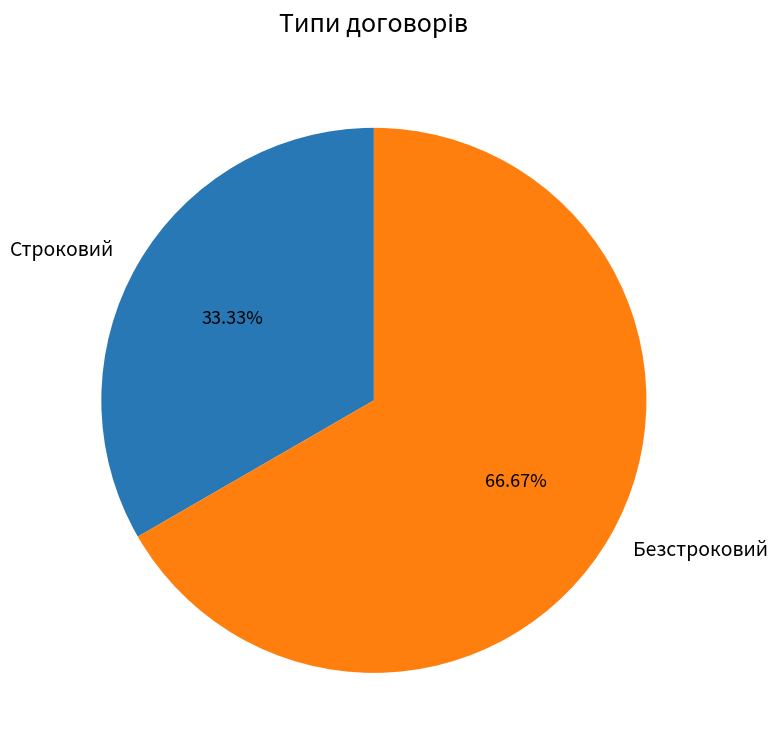

To the nearest percent, what is the average slice percentage?

50%